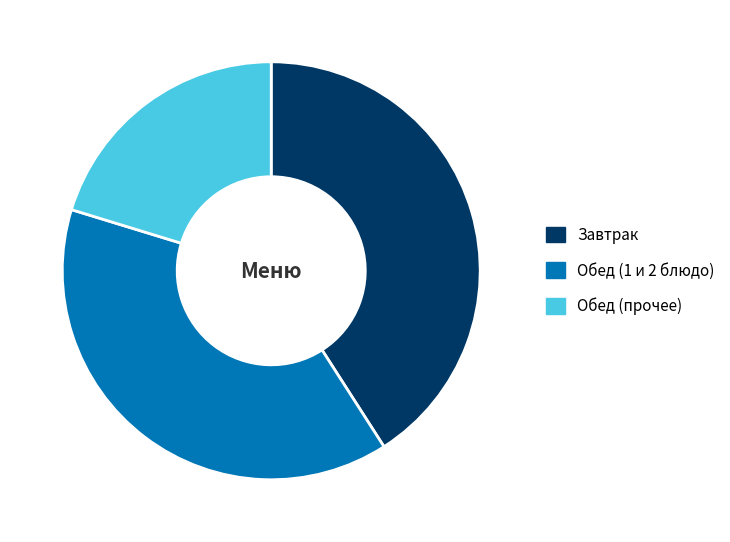

Combined, do Обед (1 и 2 блюдо) and Завтрак account for over 50%?

Yes